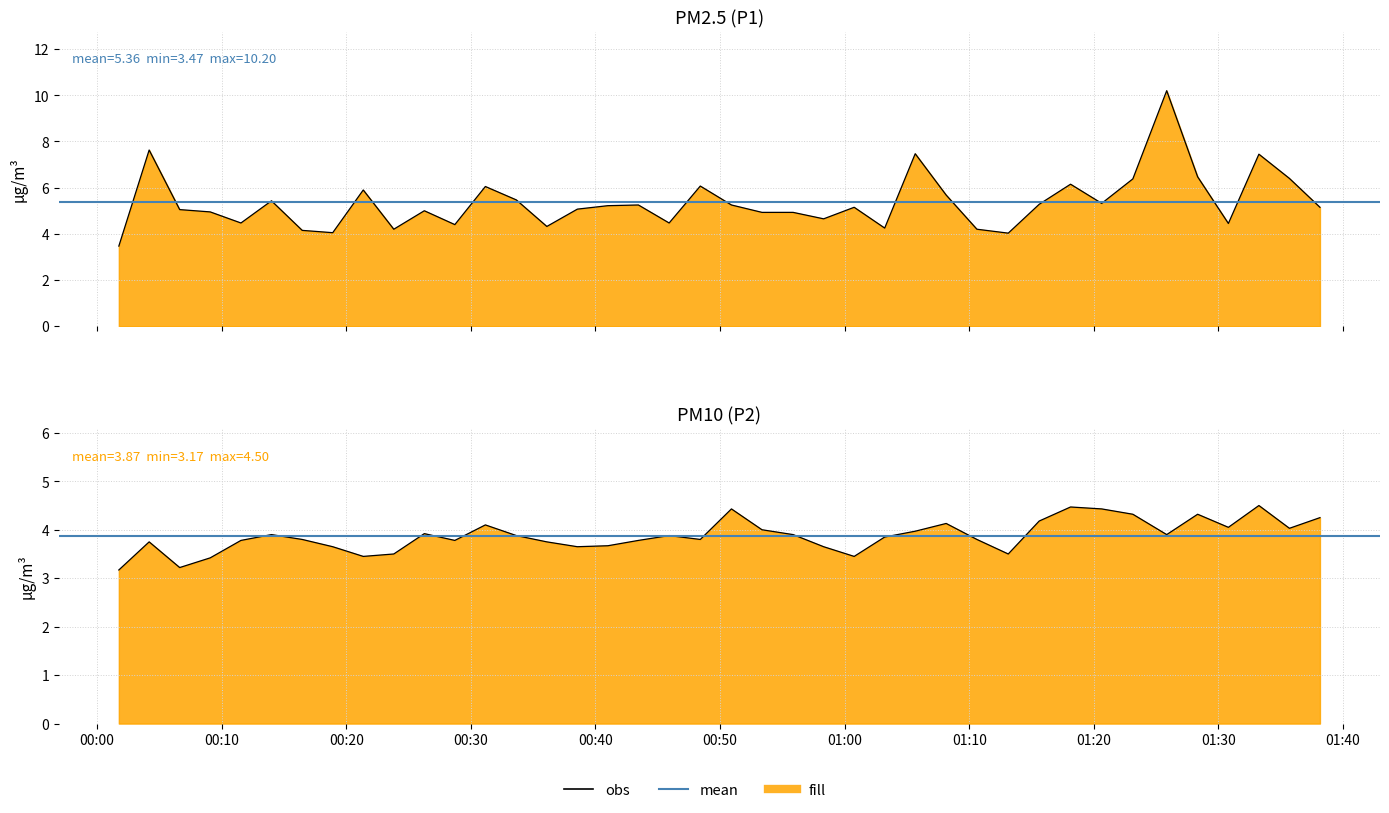

Is it true that P1 equals 9.7 at 38?

False